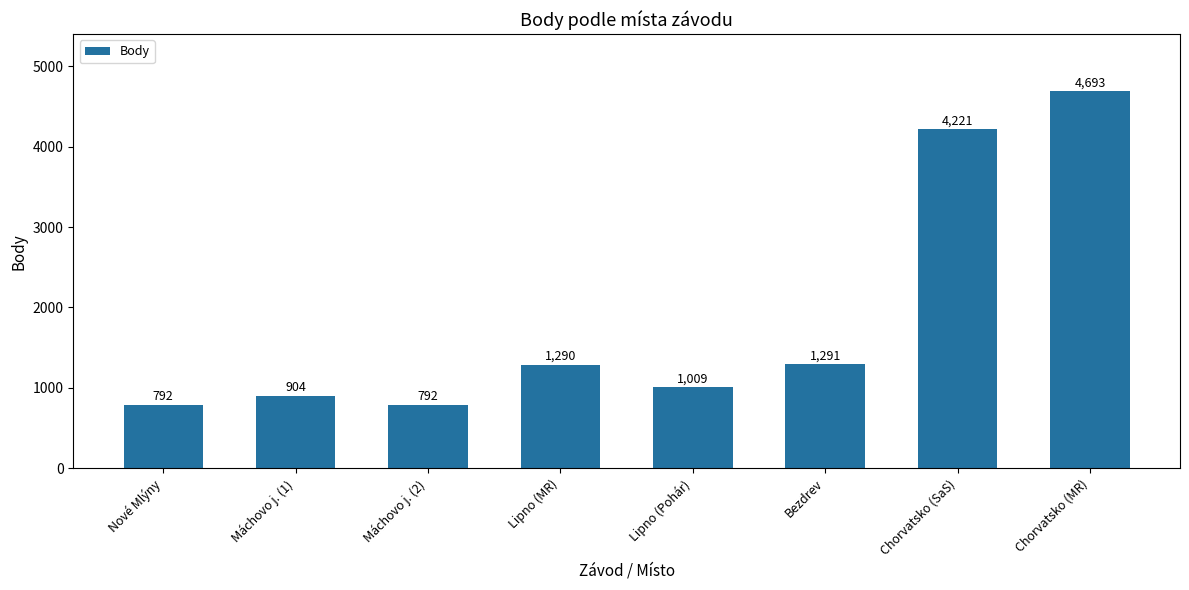

Reading left to right, transcribe all the data shown in this chart.

Nové Mlýny=792	Máchovo j. (1)=904	Máchovo j. (2)=792	Lipno (MR)=1290	Lipno (Pohár)=1009	Bezdrev=1291	Chorvatsko (SaS)=4221	Chorvatsko (MR)=4693